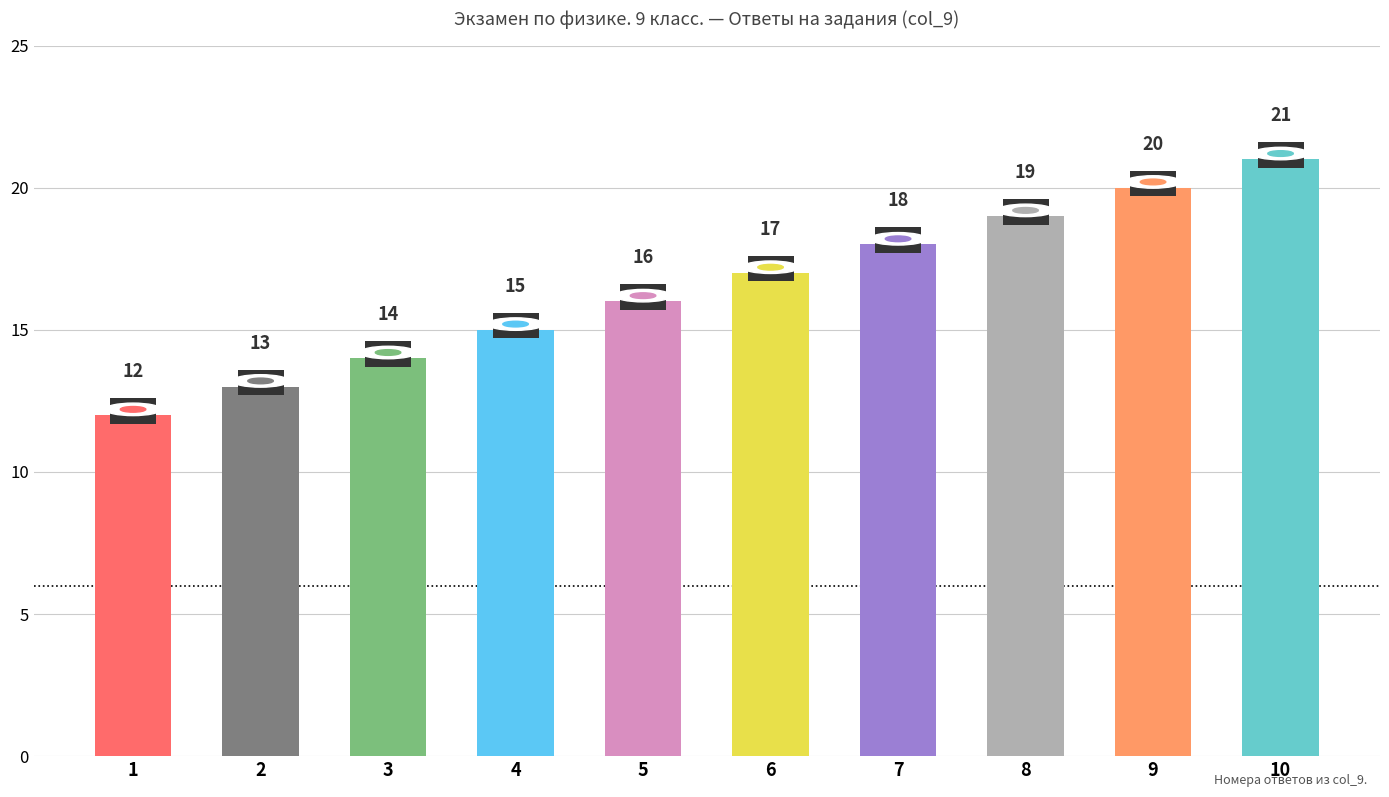

How many bars are there in total?

10